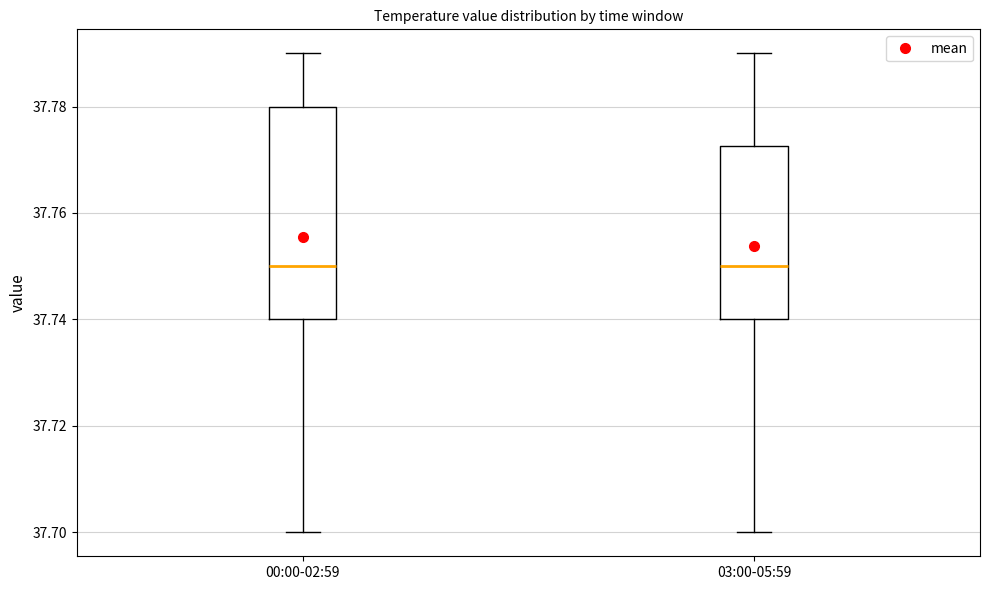

Where is the upper edge of the box for 00:00-02:59 on the y-axis? The values are not printed on the chart, so give them approximately, as read against the axis.

37.780